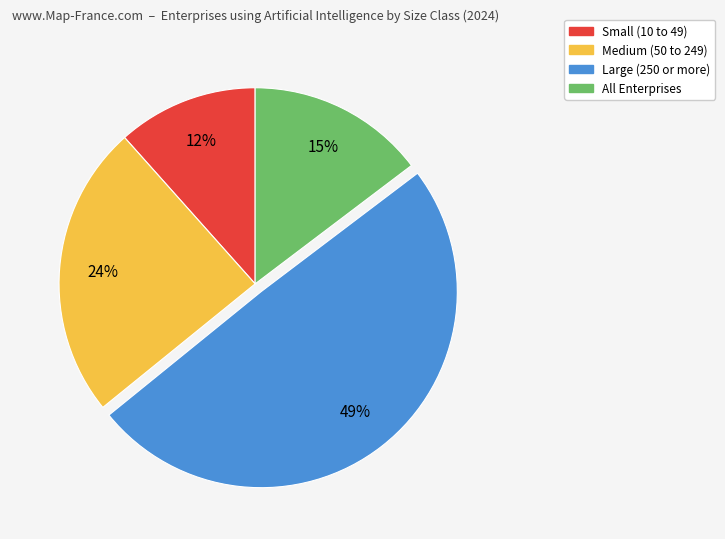

To the nearest percent, what is the difference between the Large (250 or more) and Medium (50 to 249) slice percentages?

25%